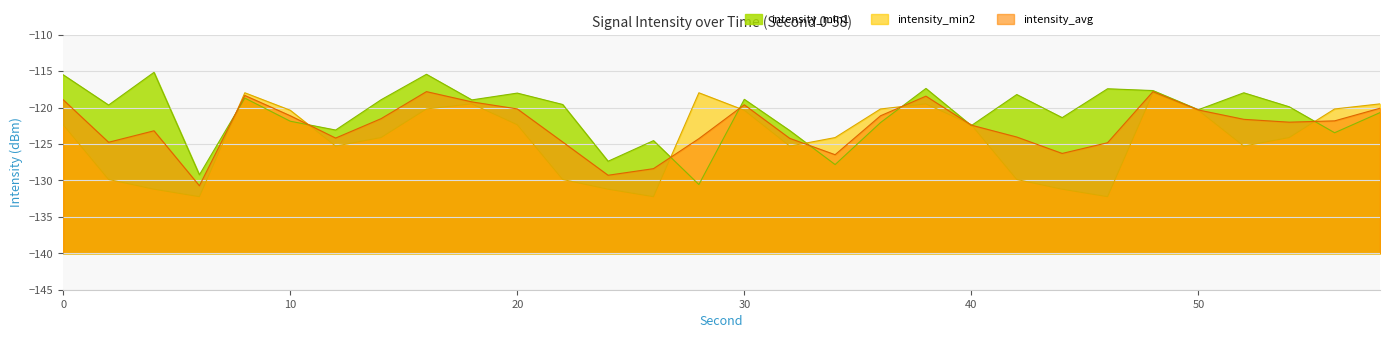

What is the value of the intensity_min2 point at the 18th from the left?

-124.1